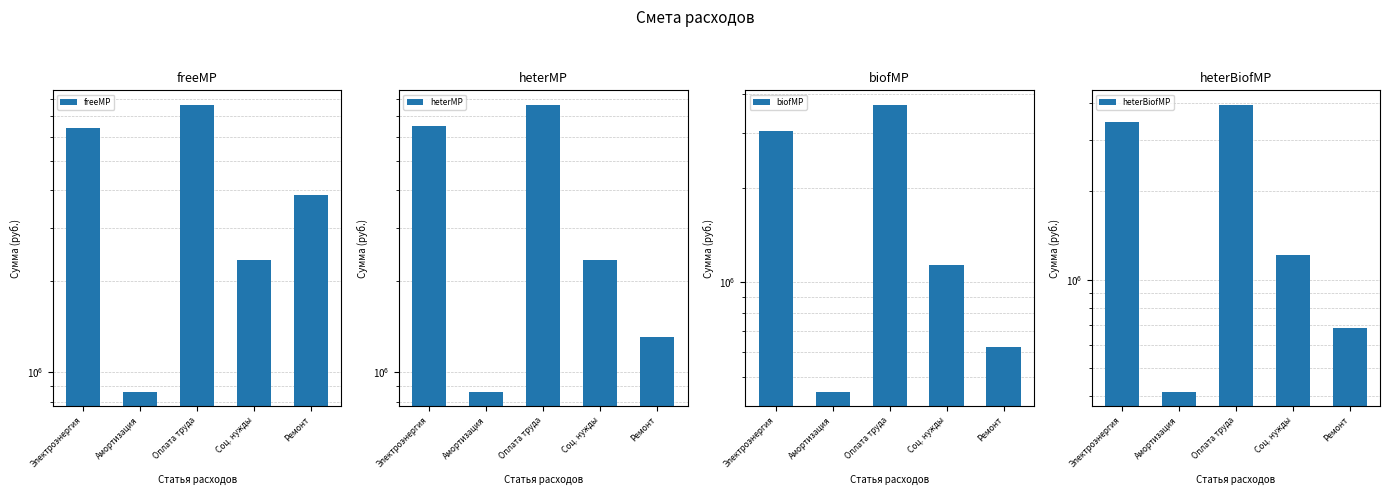

What is the maximum value shown in the chart?

7653481.0